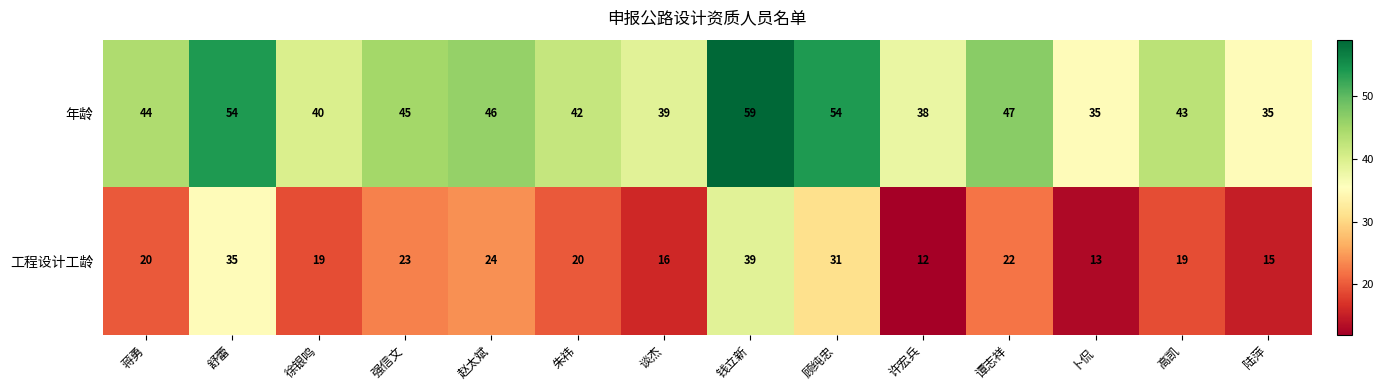

What value does the 年龄 series have at 舒蕾, to the nearest 10?

50